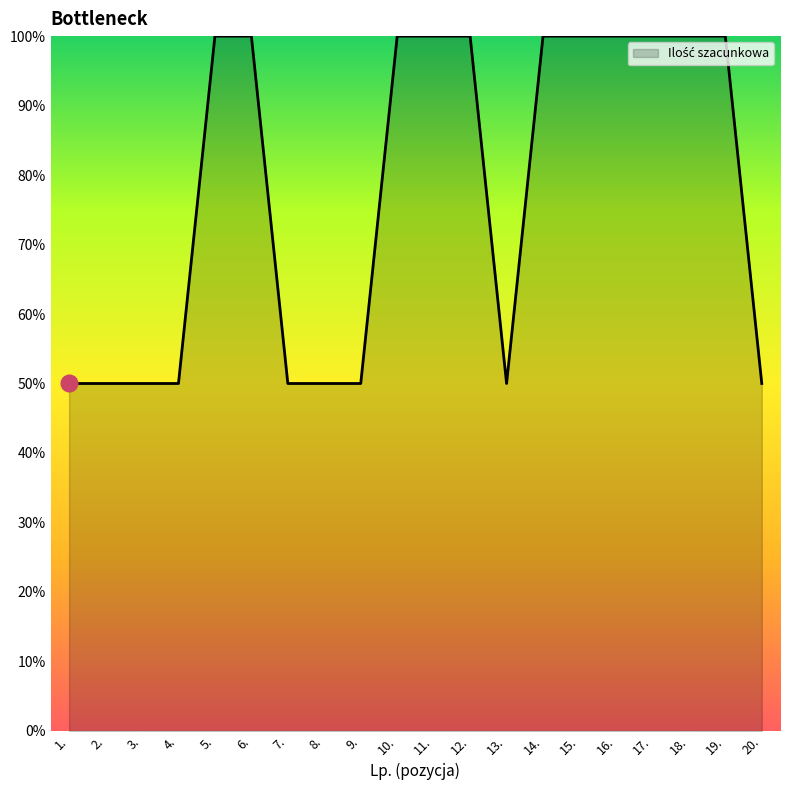

The chart shows a value of 100 at 19.. True or false?

True